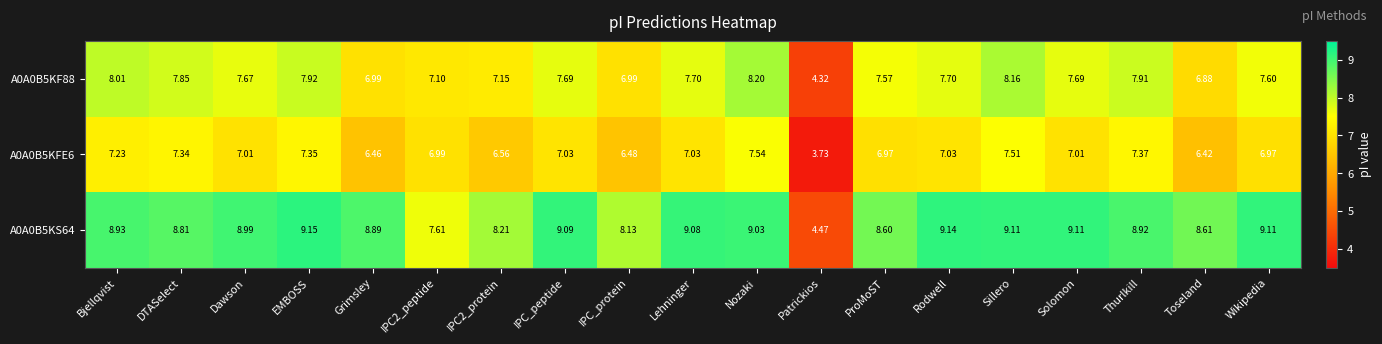

At which label does A0A0B5KFE6 reach its peak?

Nozaki